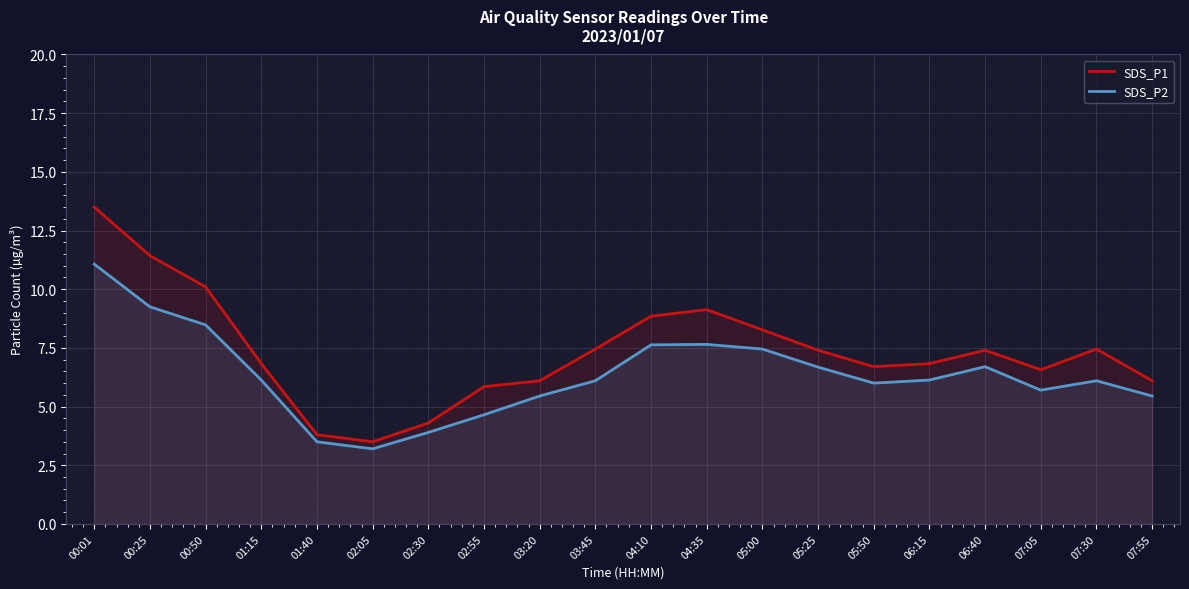

True or false: SDS_P2 and SDS_P1 cross at least once.

False